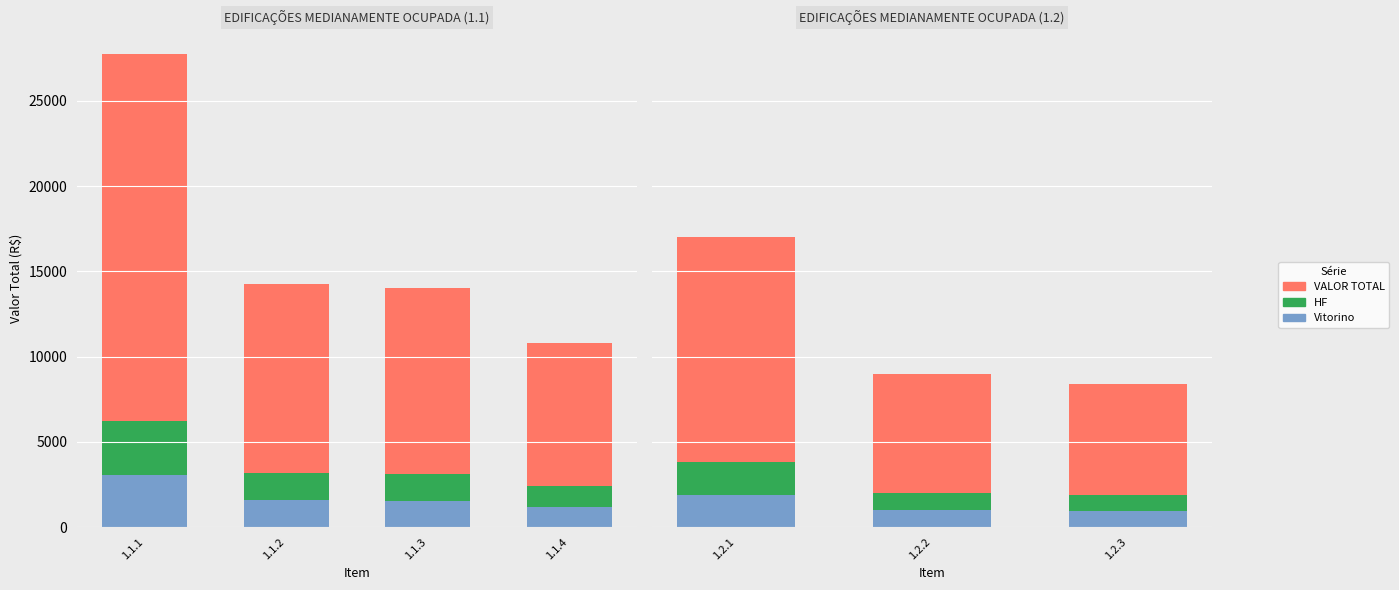

Between 1.2.2 and 1.2.1, which is larger?

1.2.1